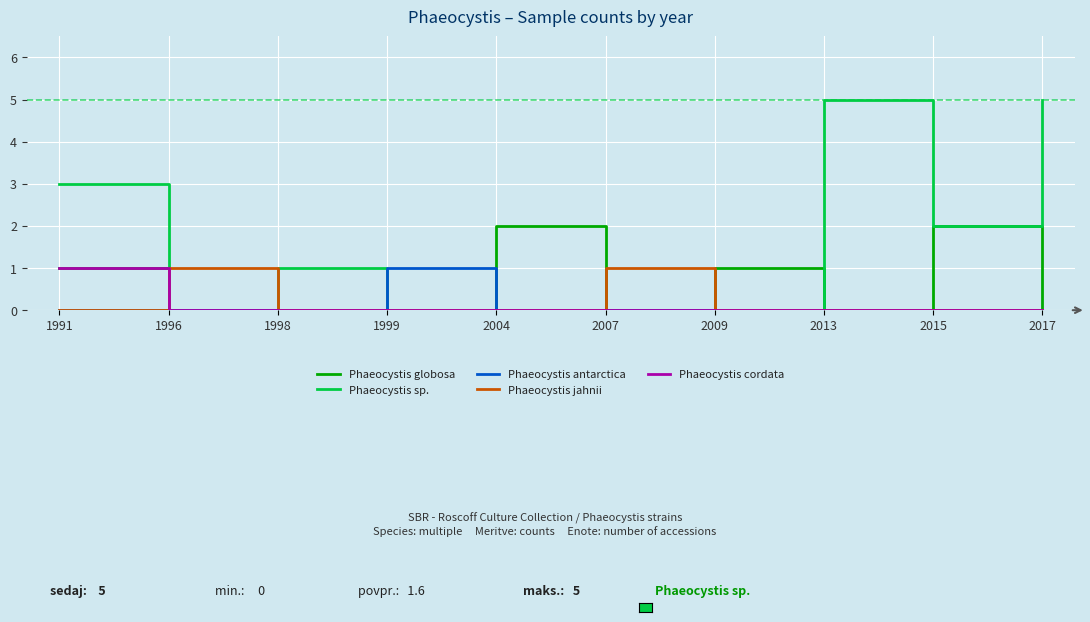

Which series has the largest total across all categories?

Phaeocystis sp.